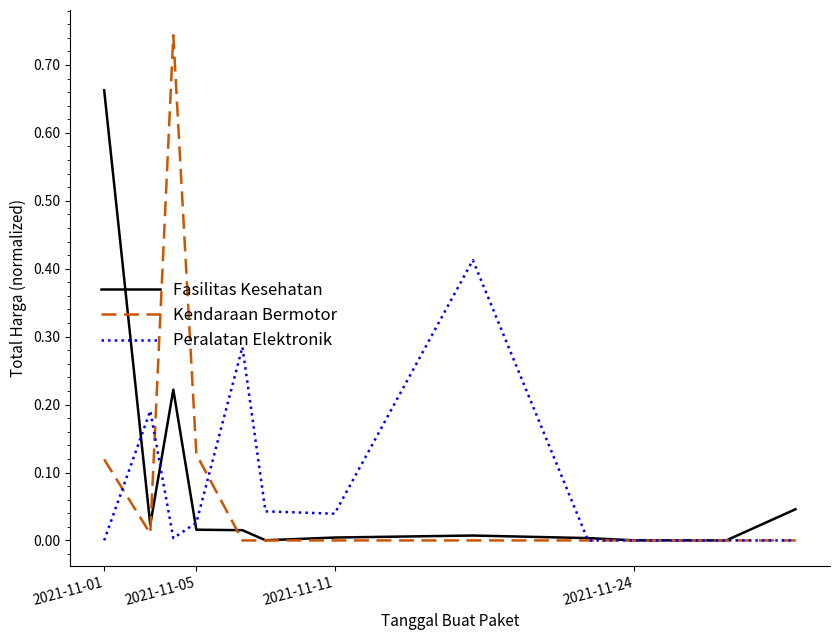

Which series has the largest range (max minus min)?

Kendaraan Bermotor